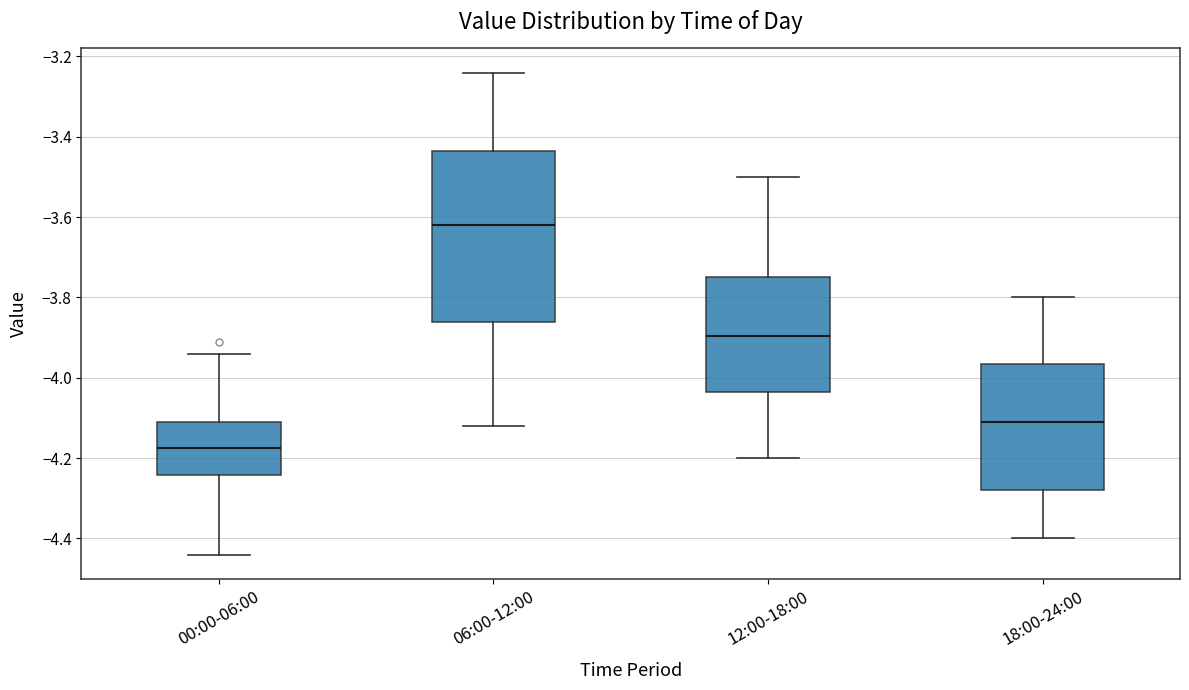

Where does the upper whisker of the box for 00:00-06:00 end on the y-axis? The values are not printed on the chart, so give them approximately, as read against the axis.

-3.94